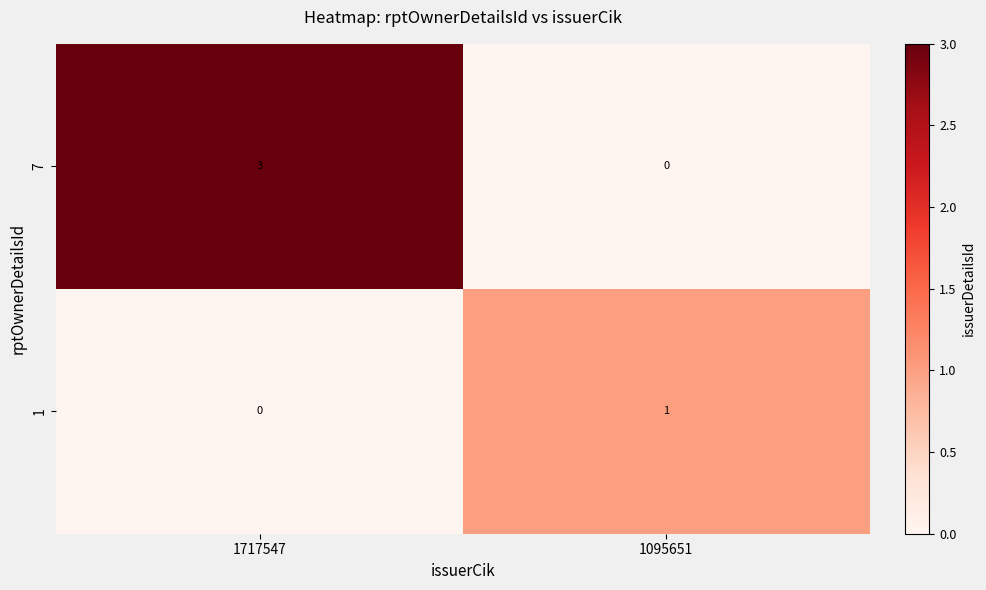

List the series in order of their overall mean, lowest first.

1, 7